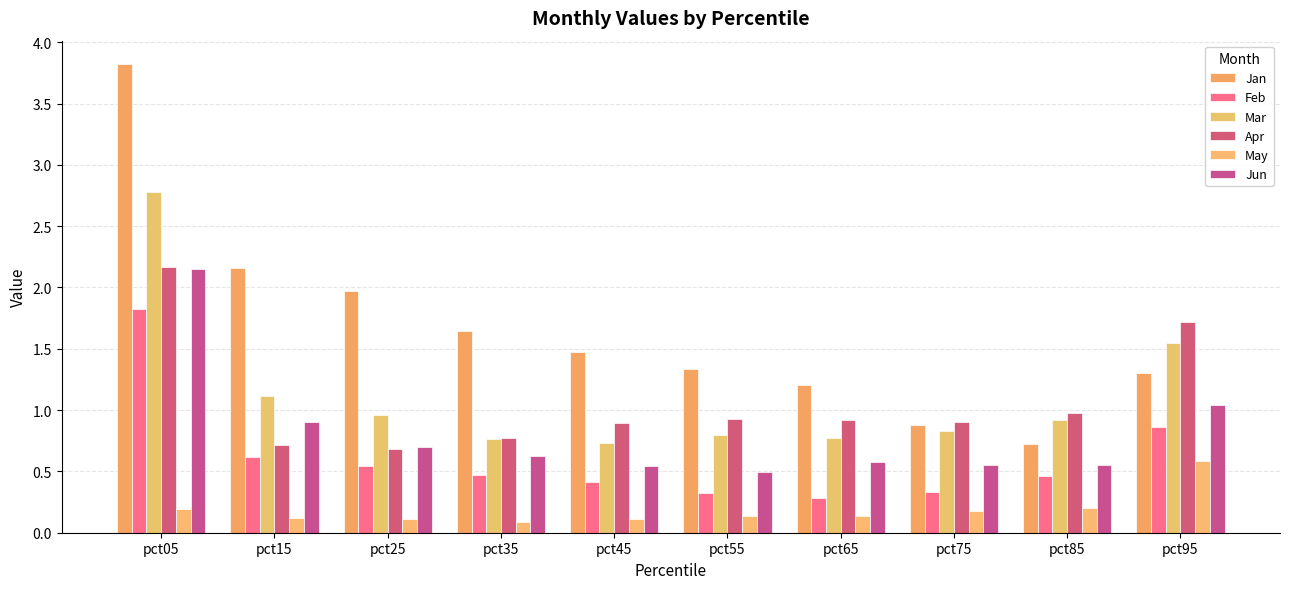

True or false: Apr has a value of 1.2 at pct25.

False